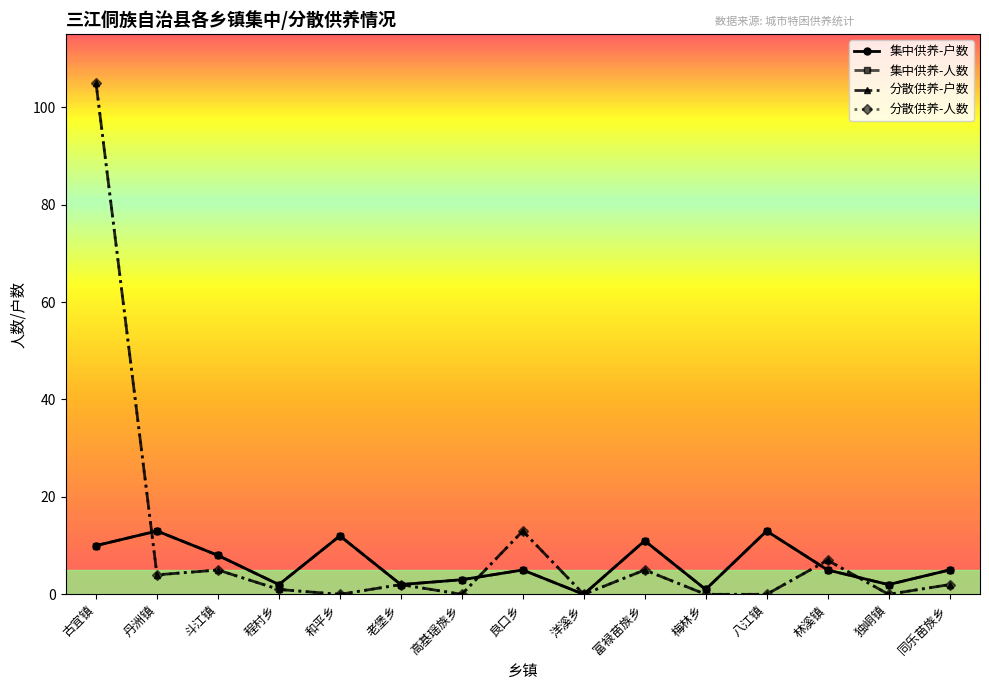

True or false: 分散供养-户数 and 集中供养-人数 intersect in this chart.

True